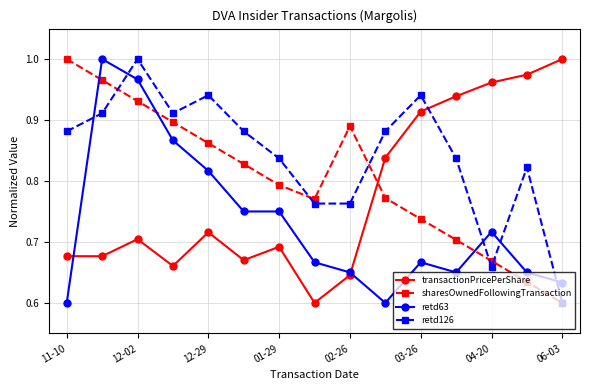

True or false: sharesOwnedFollowingTransaction and transactionPricePerShare cross at least once.

True